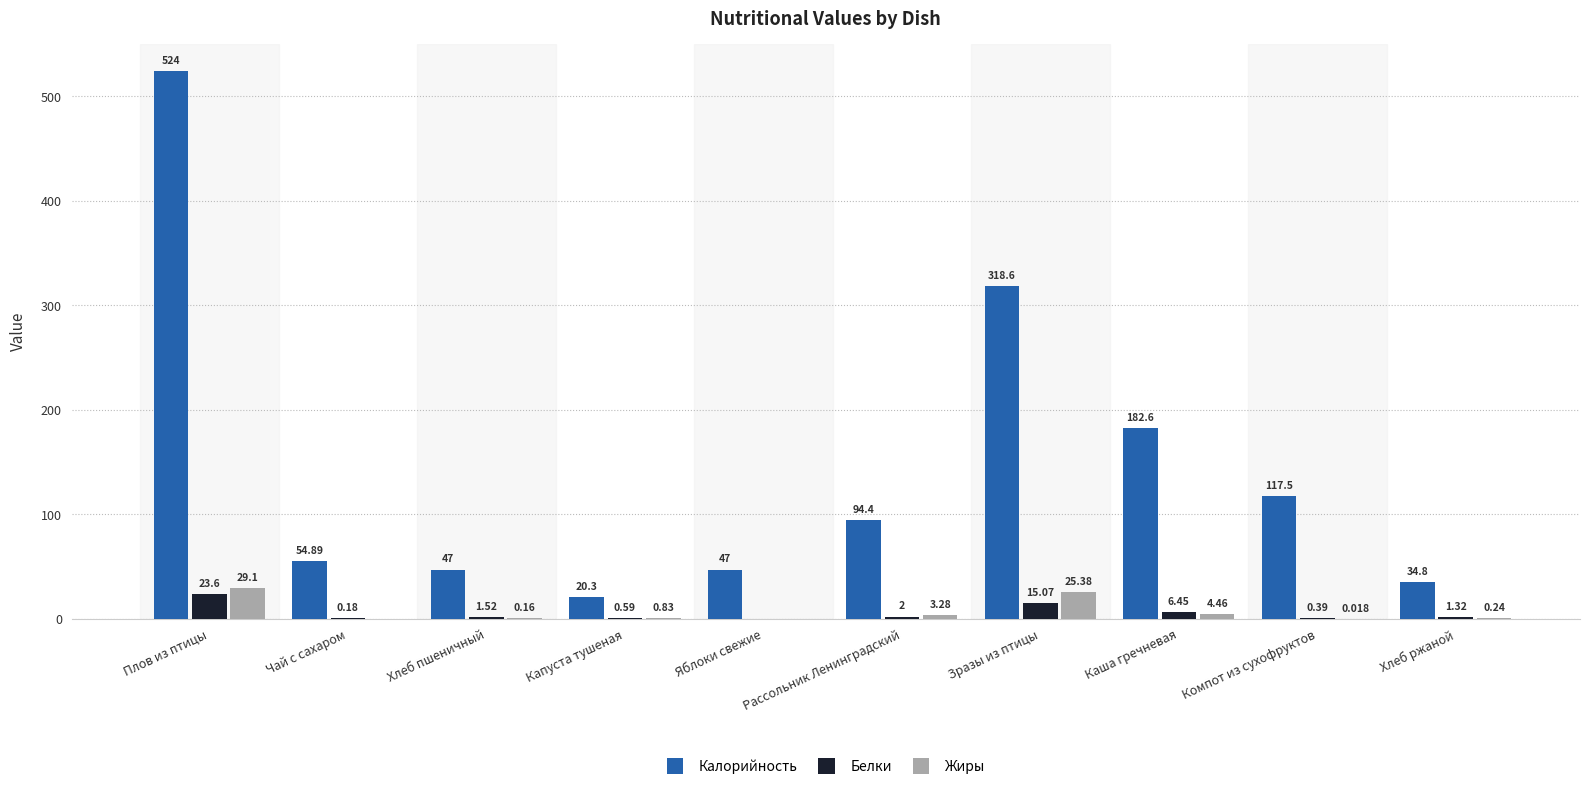

Which category has the highest value in the Жиры series?

Плов из птицы